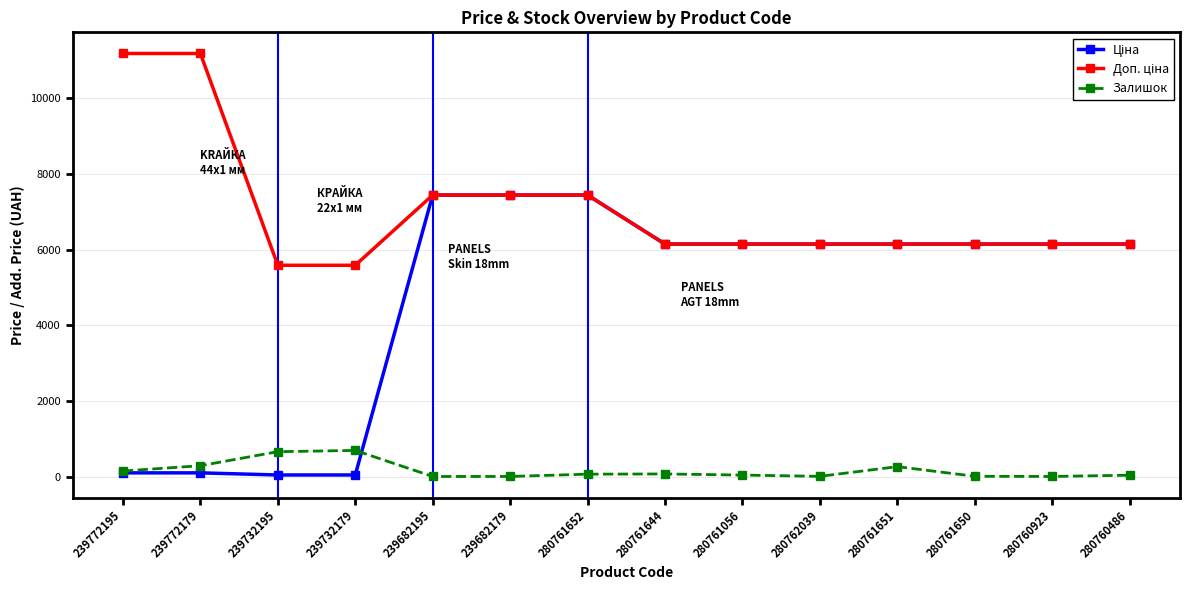

What is the highest value of the Залишок series?

703.0